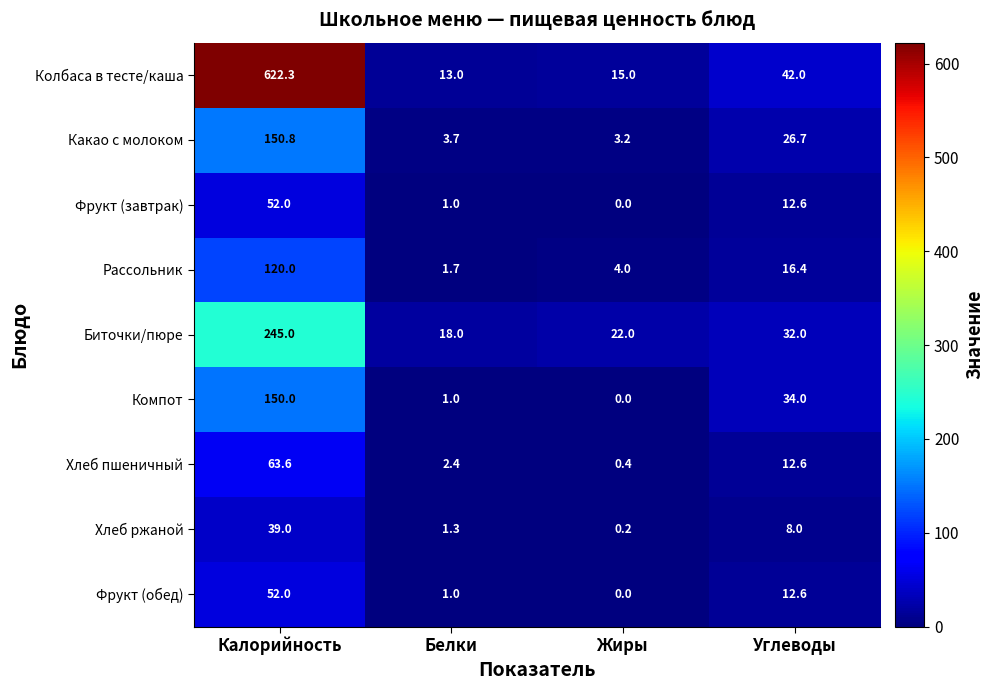

Between Белки and Жиры, which series saw the biggest shift?

Биточки/пюре